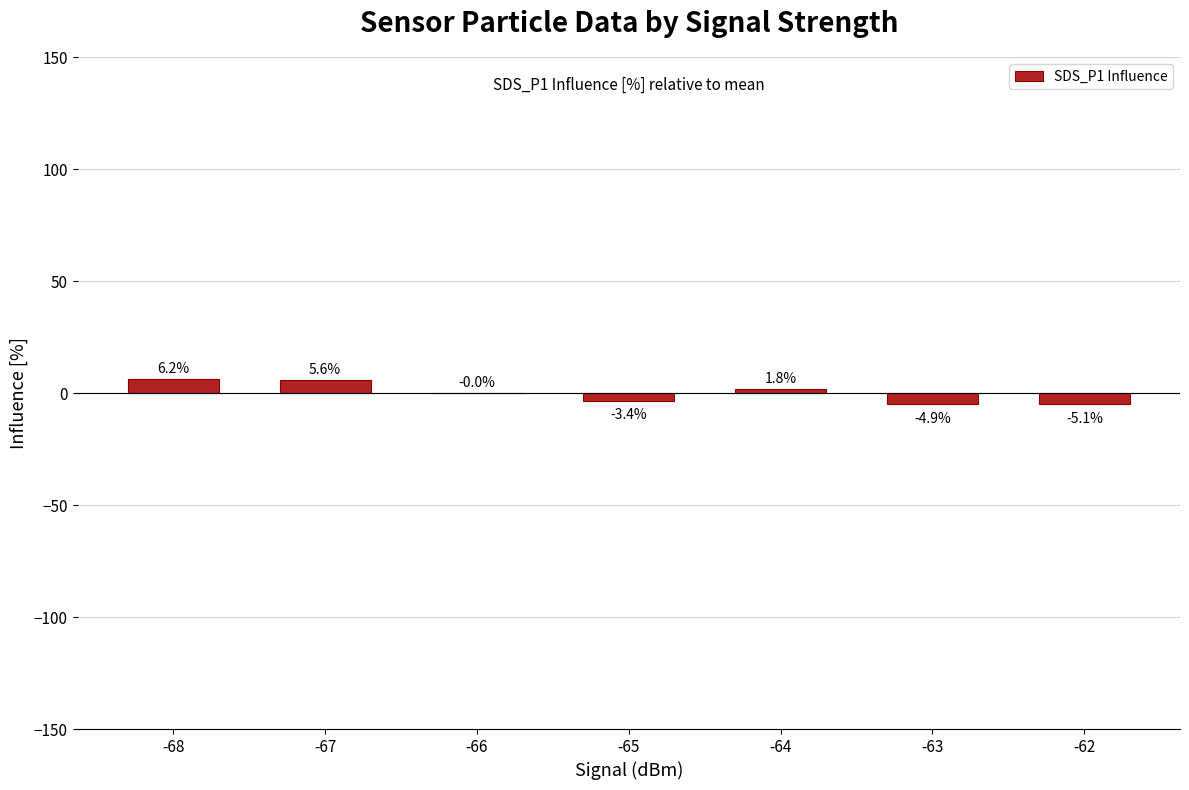

What is the sum of the values at -65 and -63?

-8.3